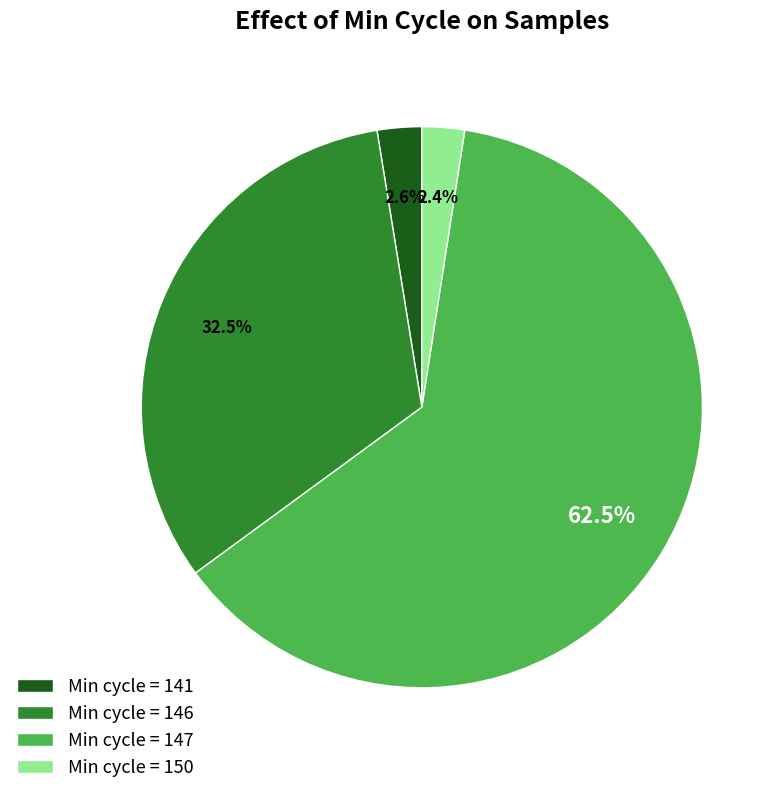

Which category has the biggest portion of the pie?

Min cycle = 147